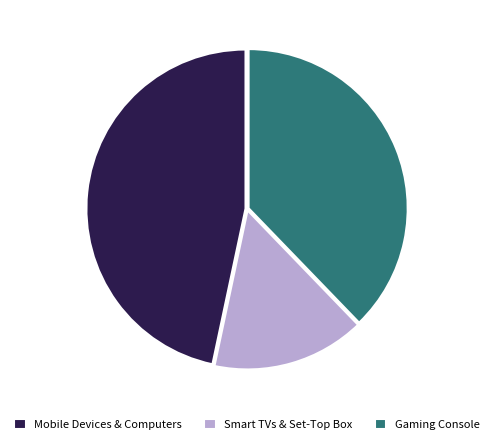

True or false: Gaming Console accounts for 38% of the total.

True